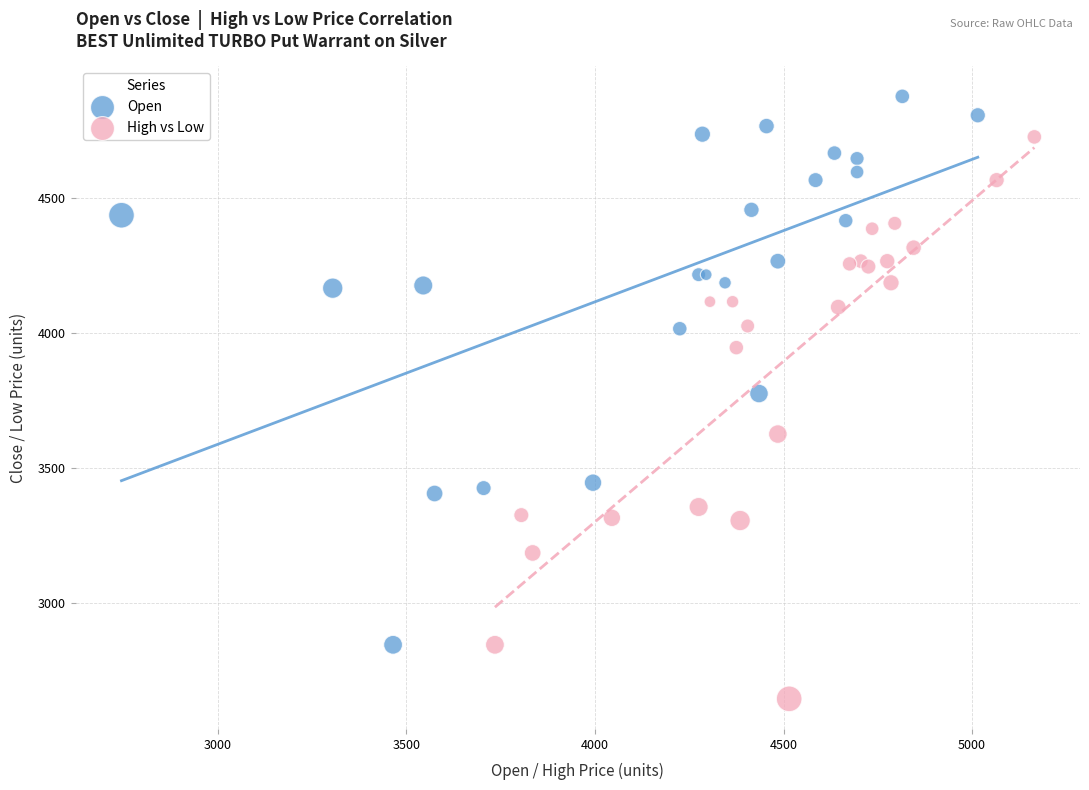

What are all the series names shown in the legend?

Open, High vs Low